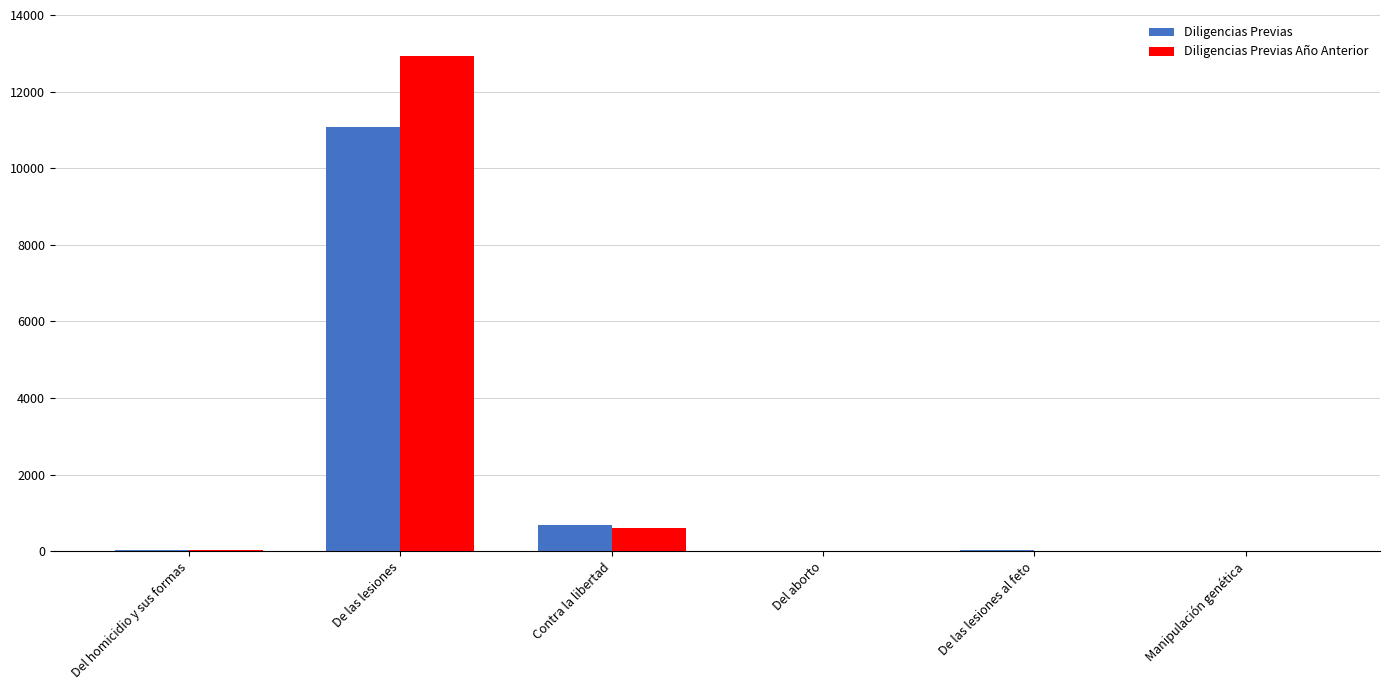

True or false: Diligencias Previas Año Anterior has a value of 6129 at Manipulación genética.

False